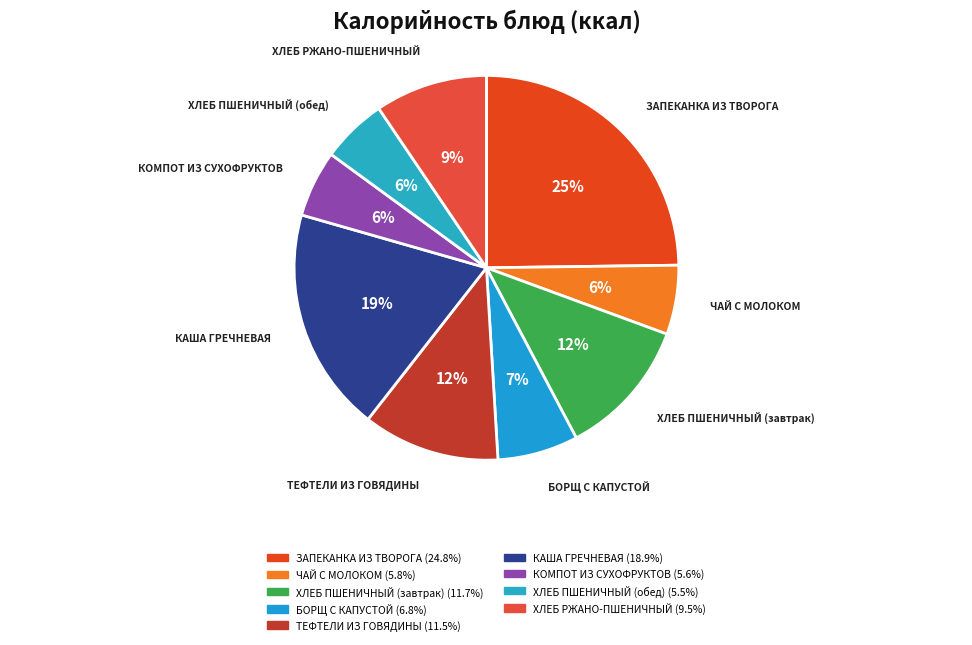

To the nearest percent, what is the difference between the largest and smallest slice percentages?

19%